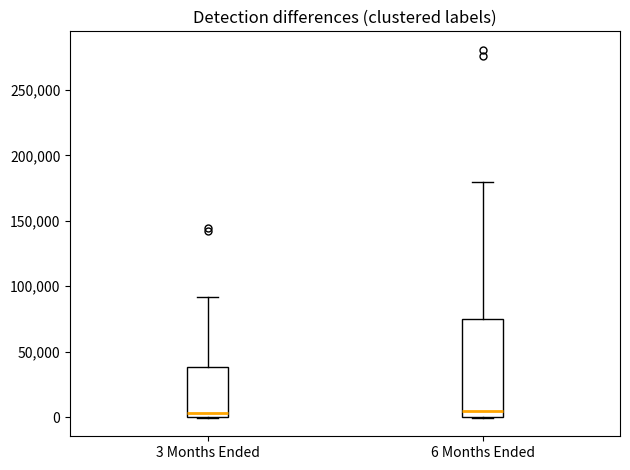

Reading left to right, transcribe this box plot: for each box, give where its median line is, the range the box spans, and where its two whiskers end, as read against the y-axis. The values are not printed on the chart, so give them approximately, as read against the axis.

3 Months Ended: median 5000, box 0 to 40000, whiskers 0 to 90000
6 Months Ended: median 5000, box 0 to 75000, whiskers 0 to 180000